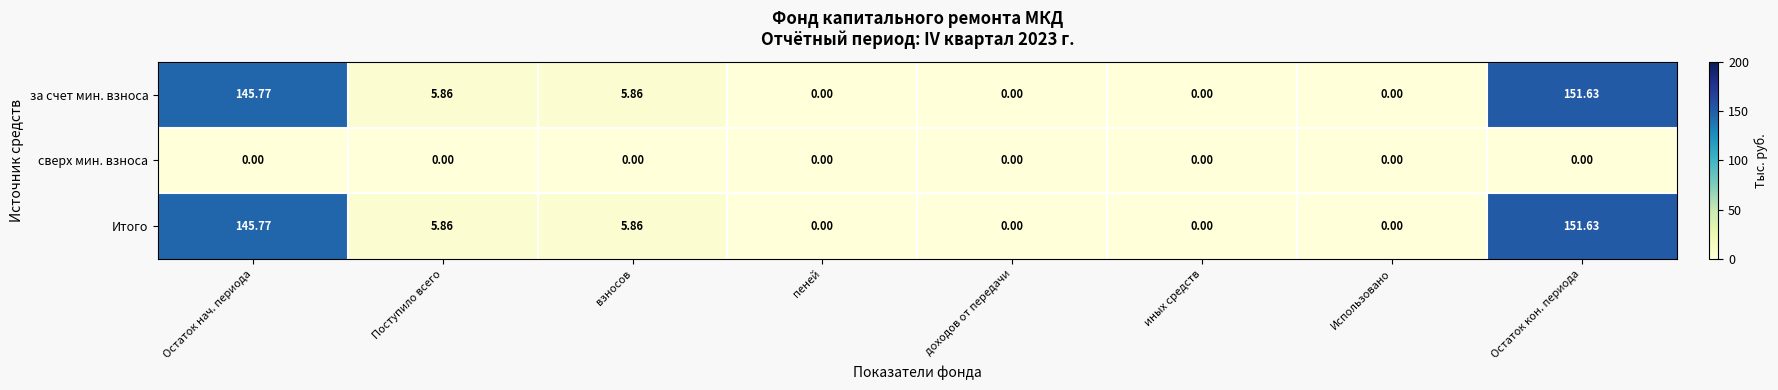

Is the value of за счет мин. взноса at Остаток нач. периода greater than the value of Итого at Поступило всего?

Yes